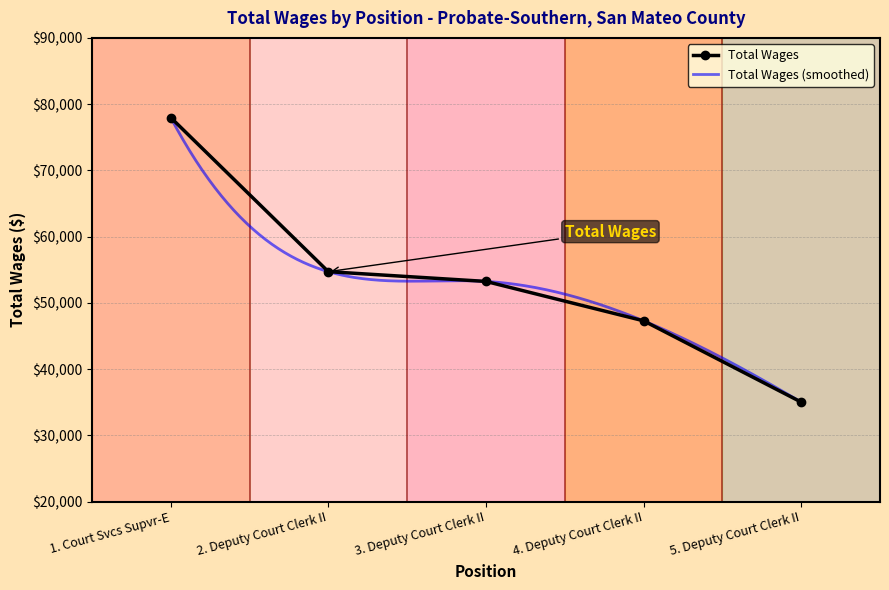

Rank the categories by value from lowest to highest.

5. Deputy Court Clerk II, 4. Deputy Court Clerk II, 3. Deputy Court Clerk II, 2. Deputy Court Clerk II, 1. Court Svcs Supvr-E